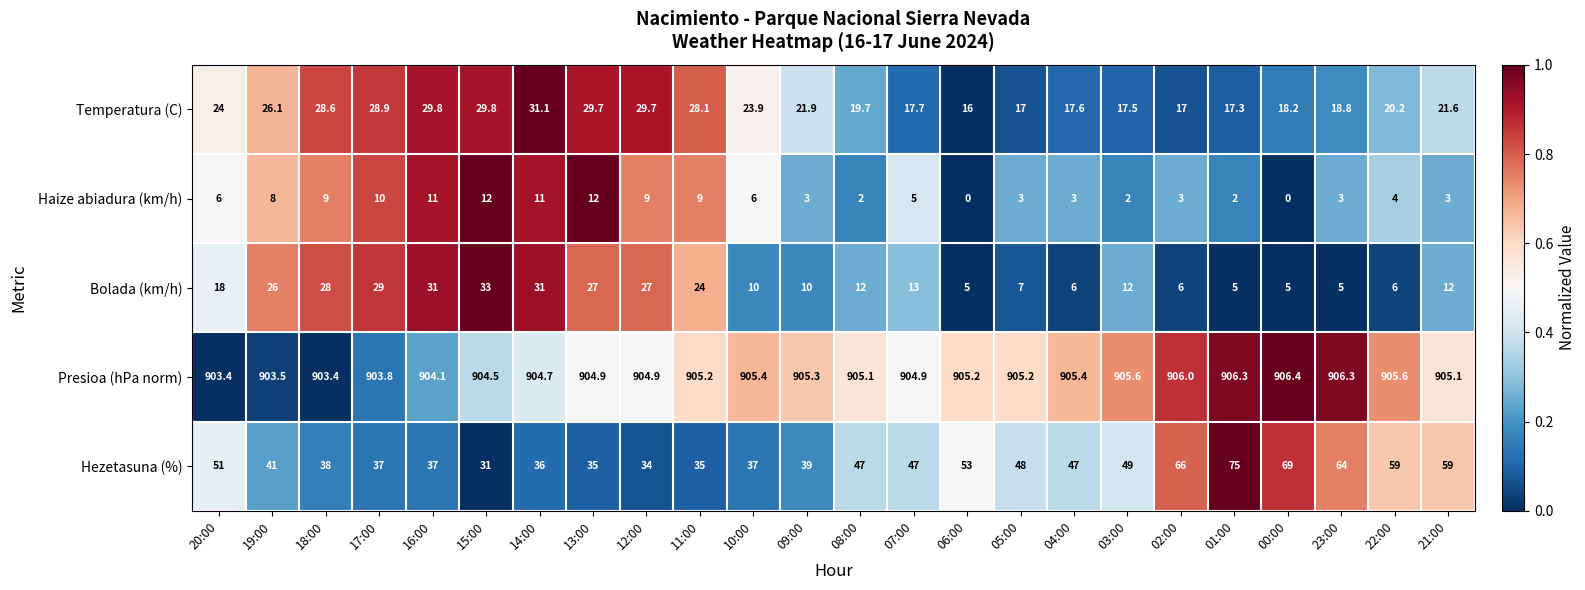

Rank the series at 20:00 from lowest to highest value.

Haize abiadura (km/h), Bolada (km/h), Temperatura (C), Hezetasuna (%), Presioa (hPa norm)